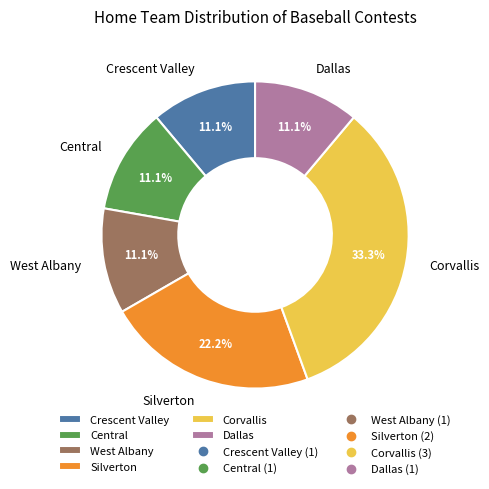

How many segments does this pie chart have?

6